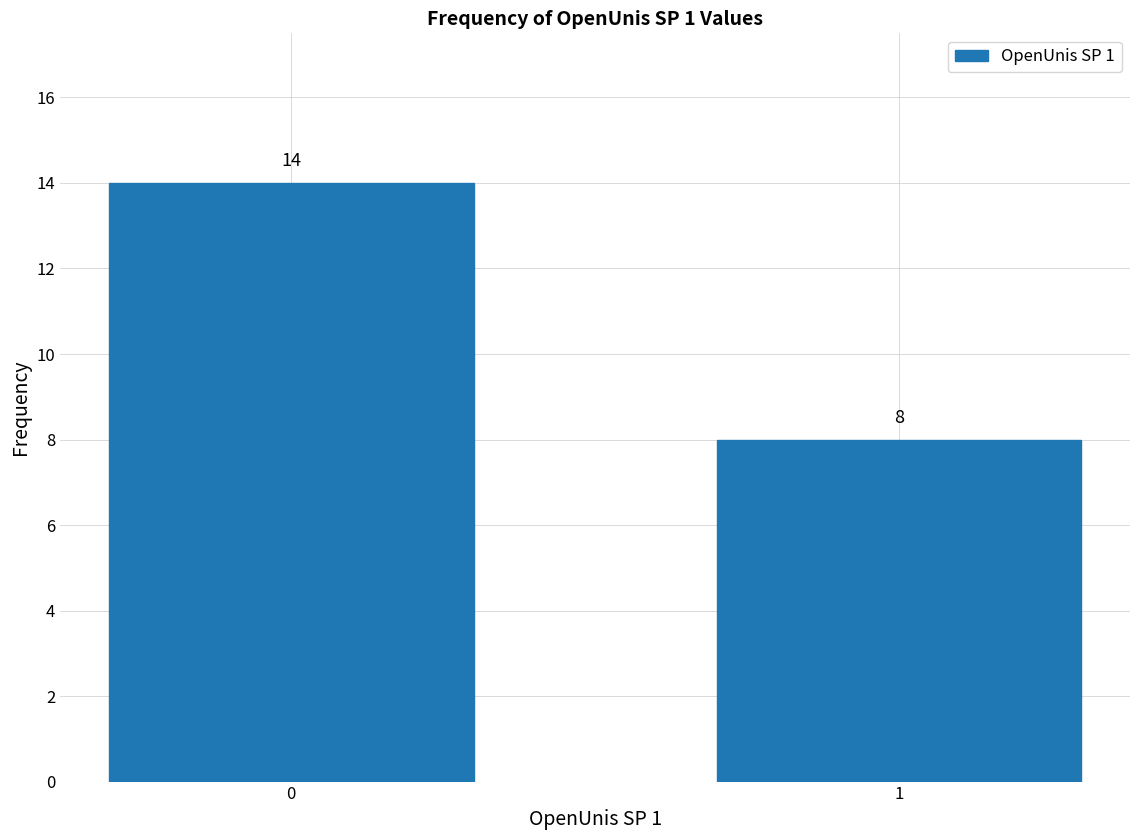

Reading left to right, what are all the values shown in this chart?

14	8